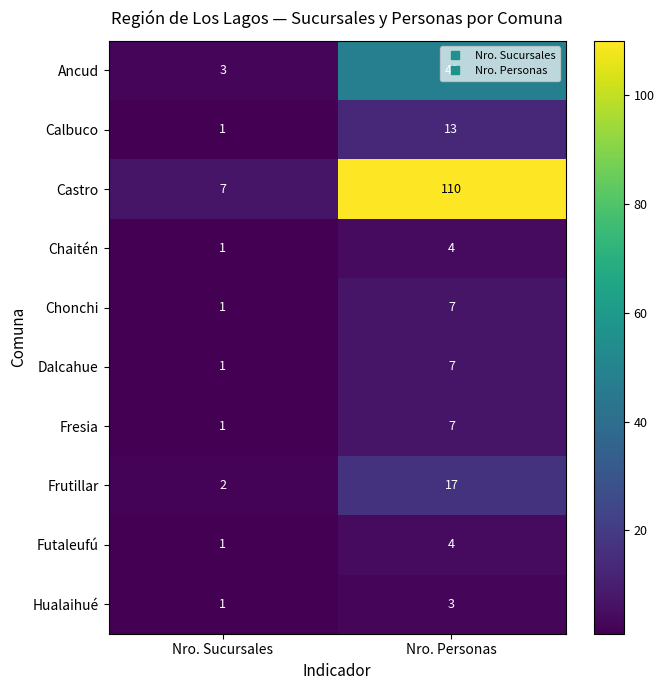

How many data points in Calbuco are less than 13?

1